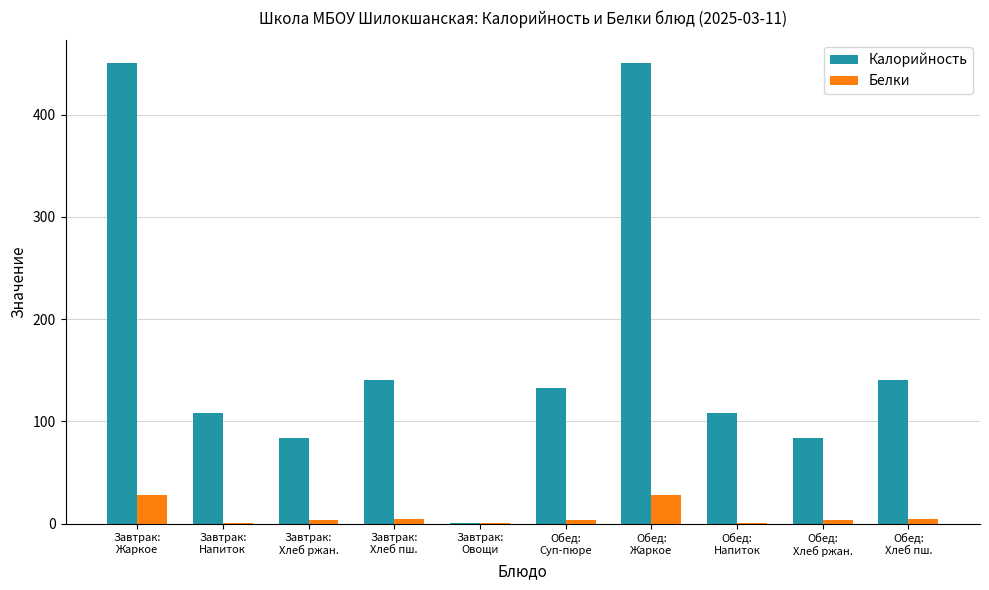

What is the sum of all Калорийность values?

1695.6